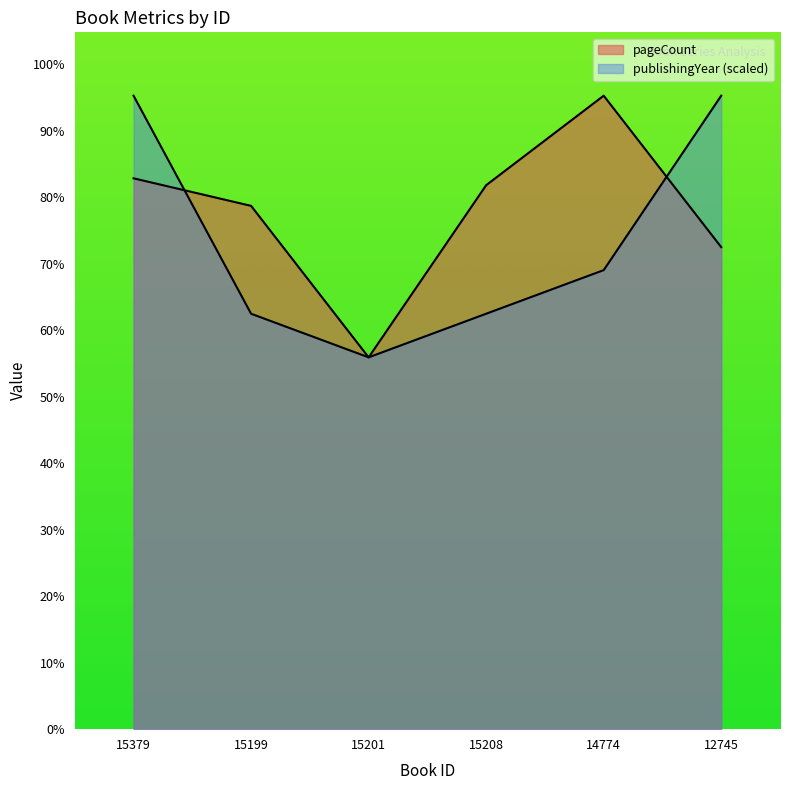

At which label does pageCount reach its peak?

14774